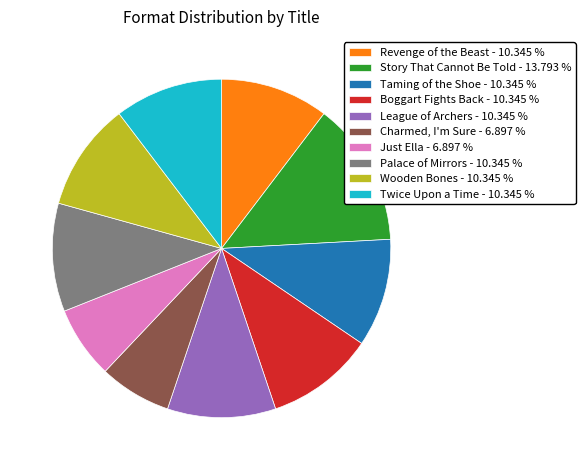

Does Boggart Fights Back account for over 50% of the chart?

No